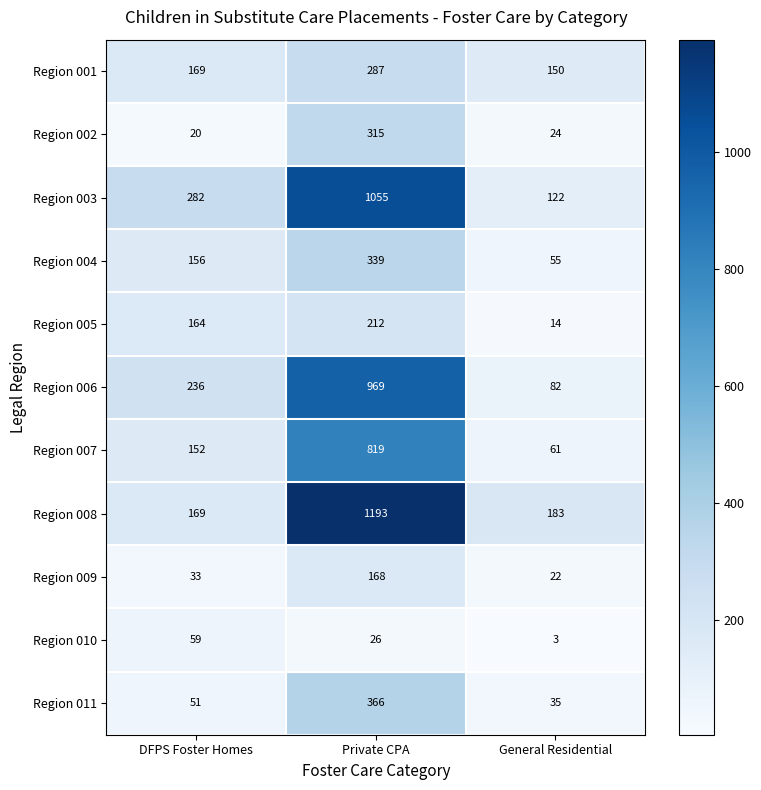

At which category does the chart reach its peak across all series?

Private CPA